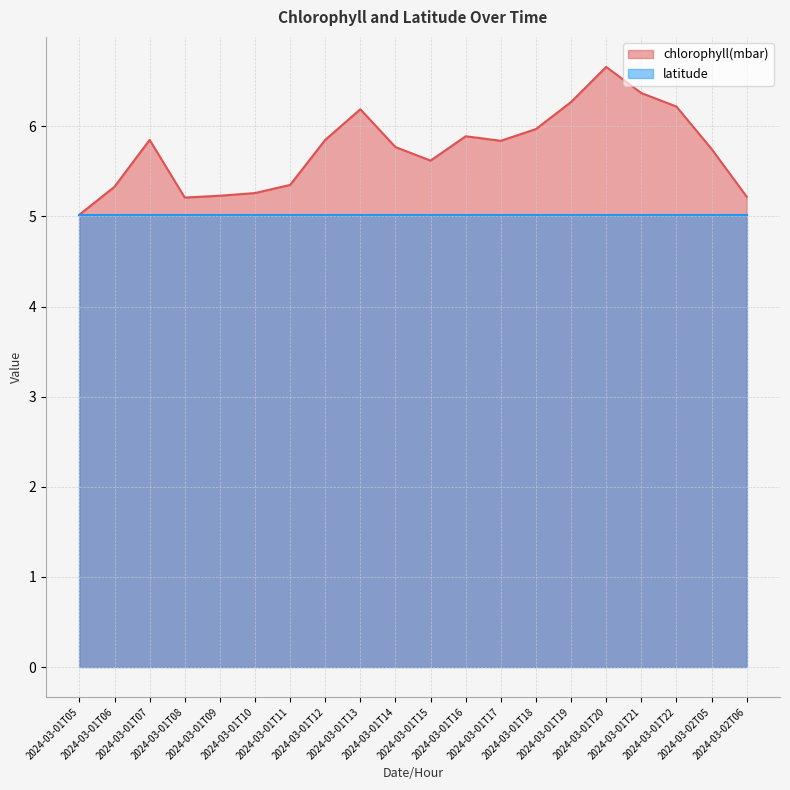

The chart shows a value of 8.6 at 2024-03-01T06. True or false?

False